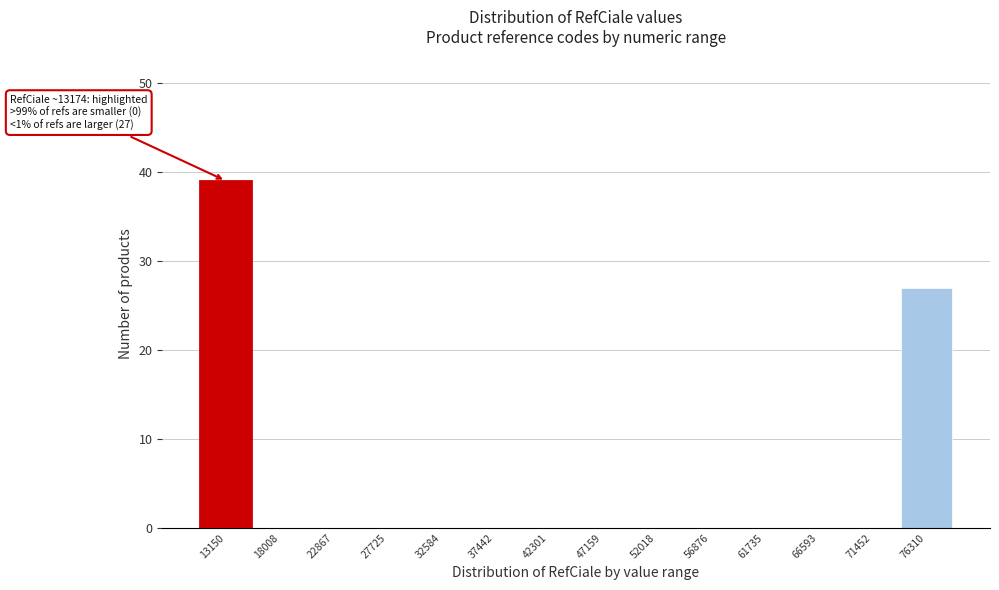

Reading left to right, what are all the values shown in this chart?

13150=39	18008=0	22867=0	27725=0	32584=0	37442=0	42301=0	47159=0	52018=0	56876=0	61735=0	66593=0	71452=0	76310=27